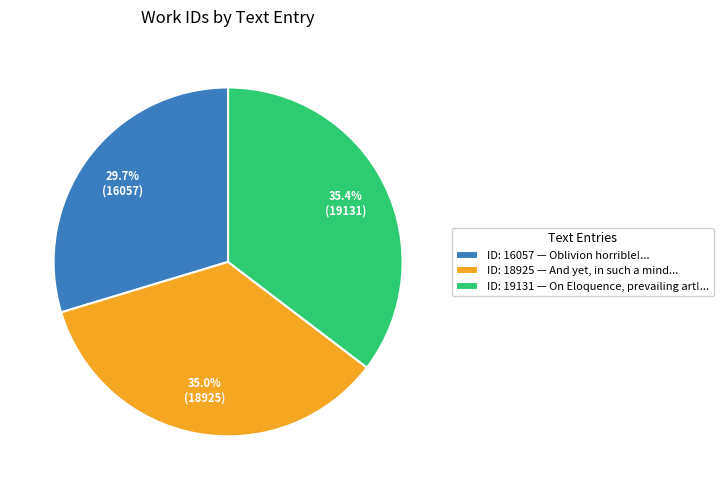

What is the ratio of the value at ID: 16057 — Oblivion horrible!... to the value at ID: 18925 — And yet, in such a mind...?

0.8